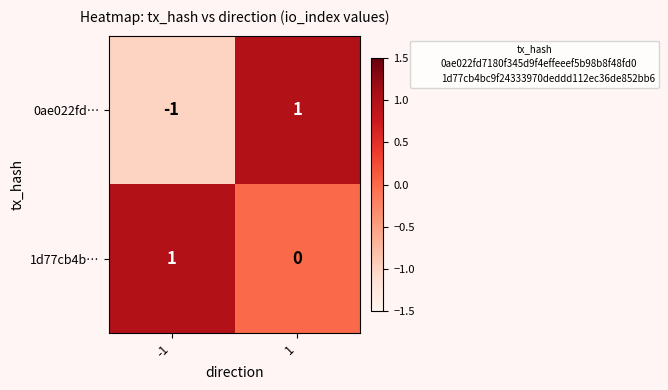

Rank the categories by 1d77cb4b… value from highest to lowest.

-1, 1